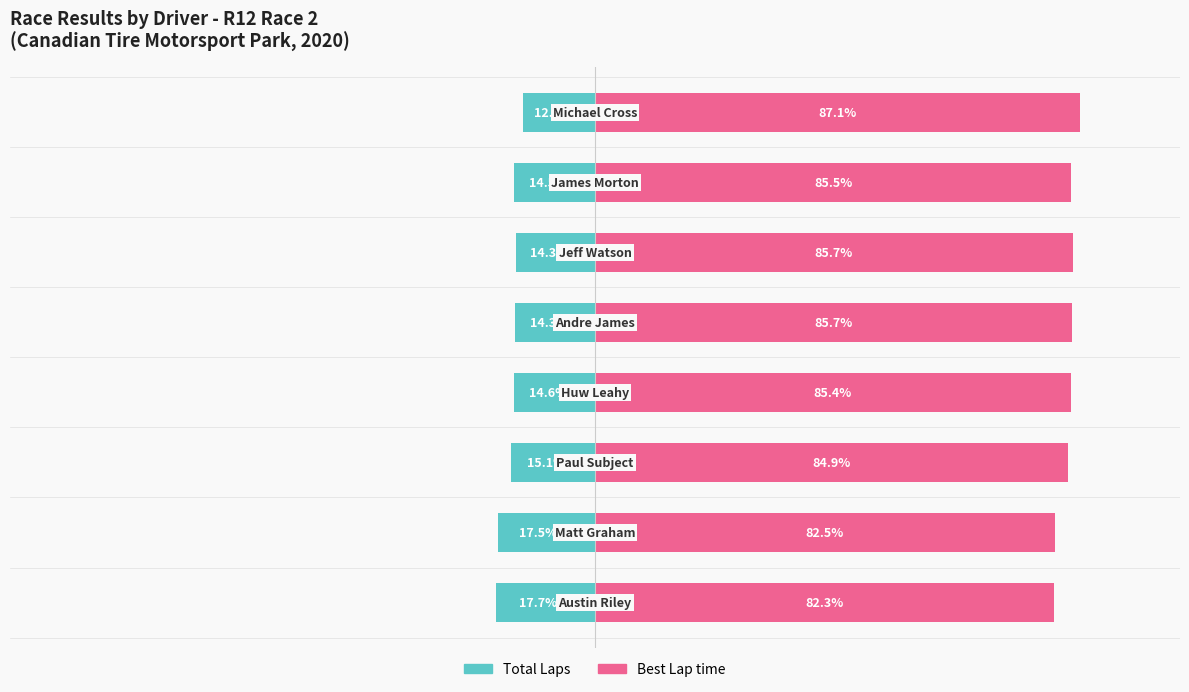

List the series in order of their peak value, highest first.

Best Lap time, Total Laps